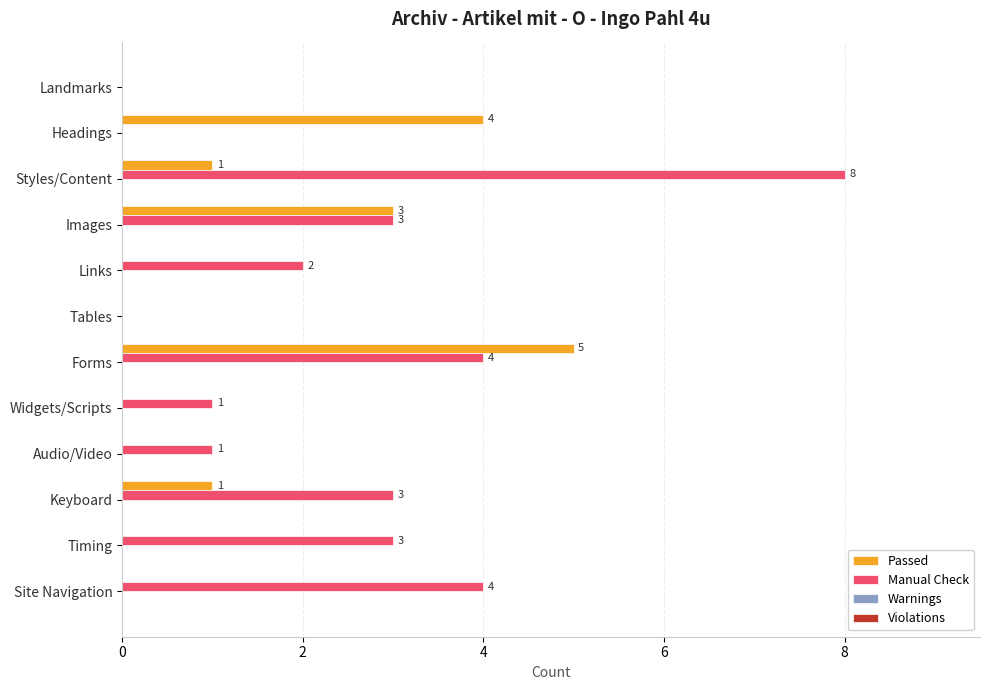

How many values in Manual Check are above zero?

9